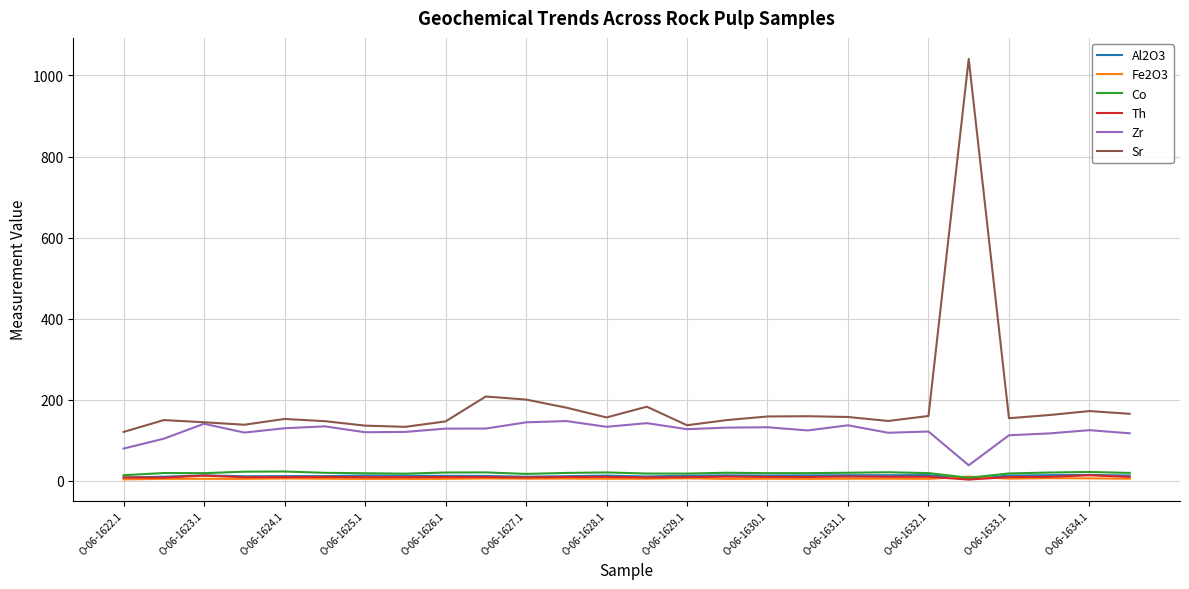

What is the sum of all Zr values?

3176.2